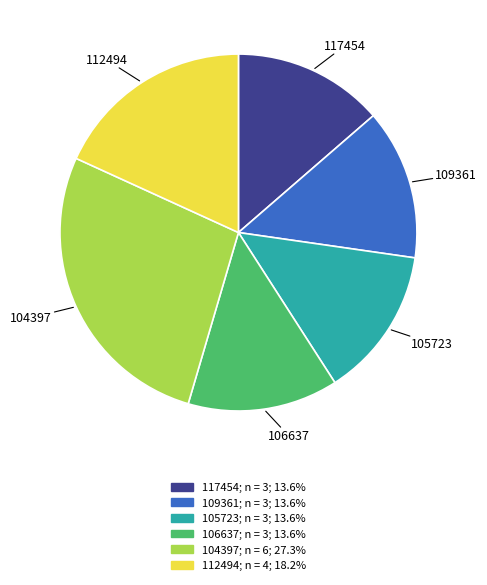

The 106637 slice represents 20% of the pie. True or false?

False